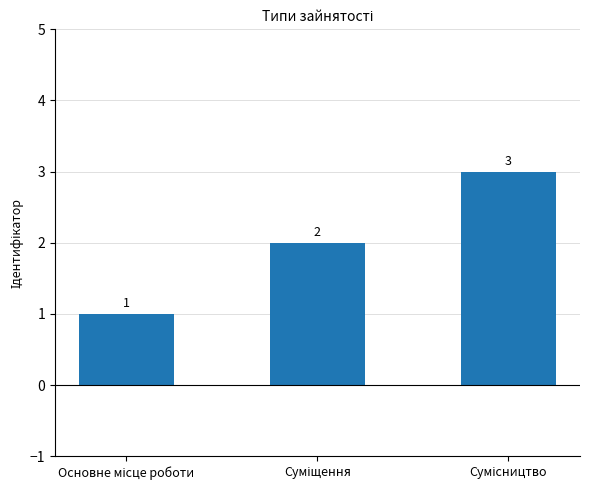

Does the chart contain any negative values?

No